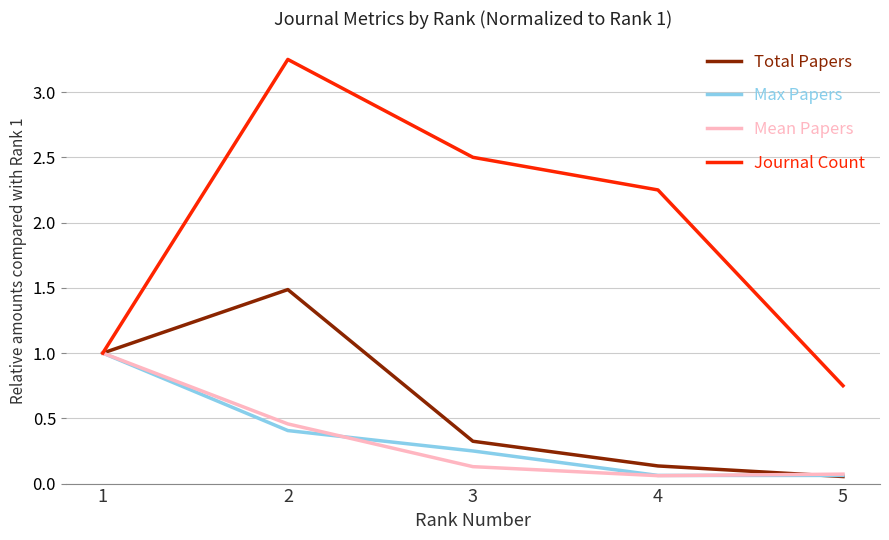

Which series has the largest total across all categories?

Journal Count